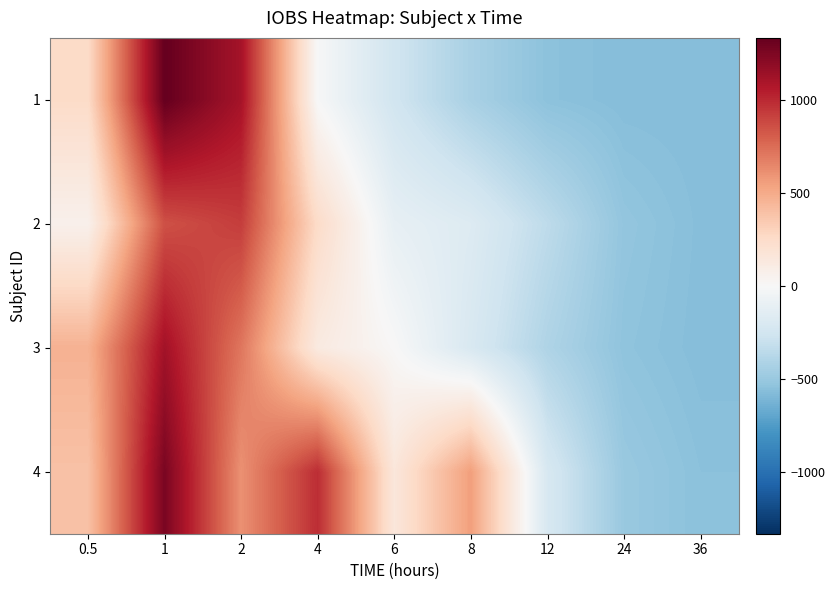

What is the total value across all series at 1?

4562.9